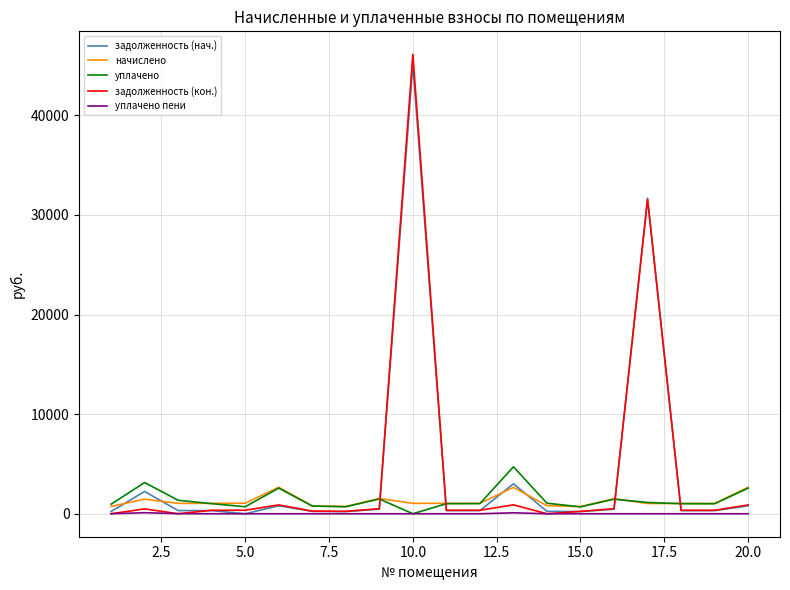

What is the highest value of the начислено series?

2660.5